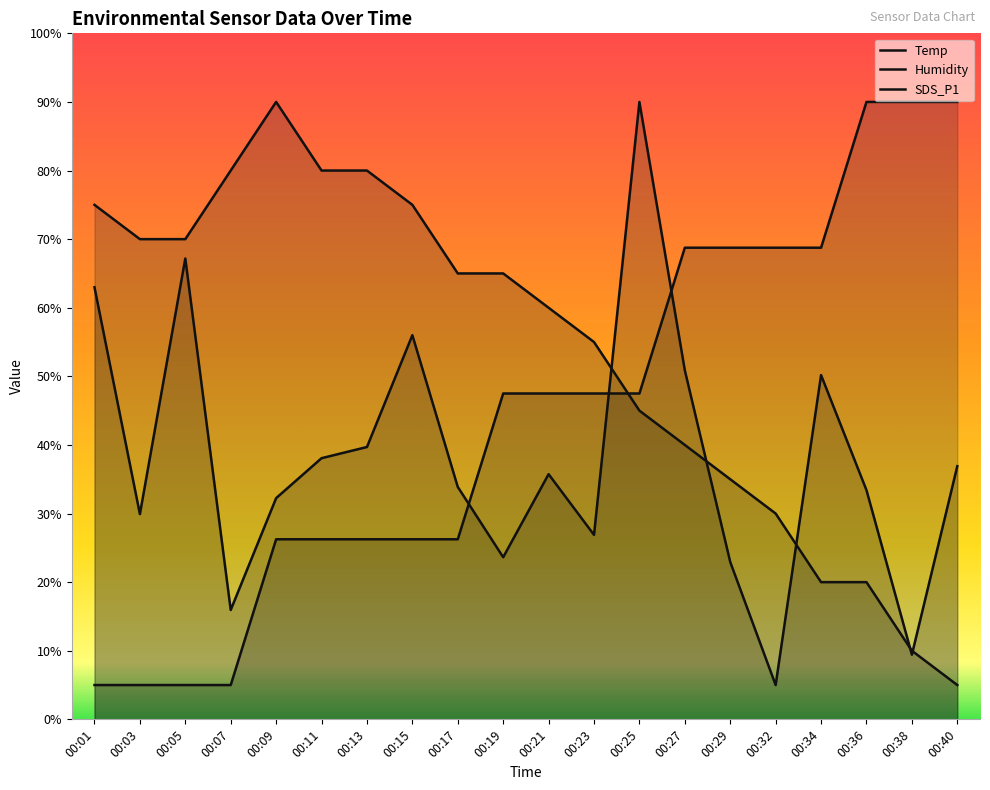

What is the lowest value of the Temp series?

5.0